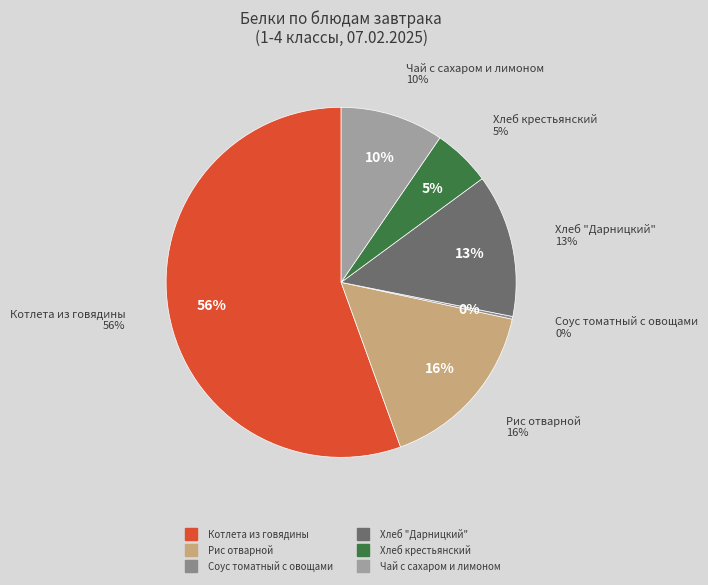

What percentage is NOT represented by Чай с сахаром и лимоном?

90.5%